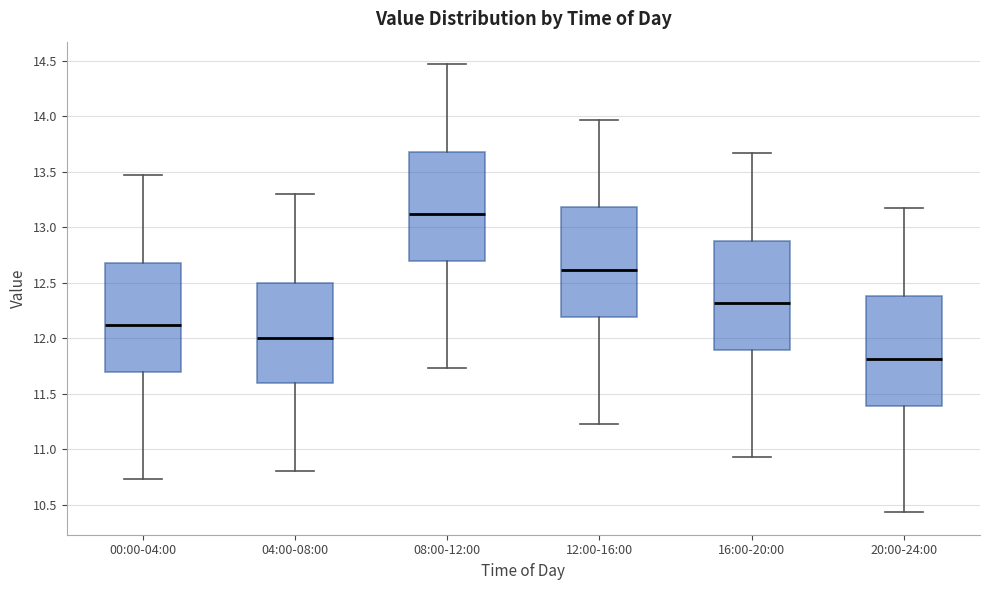

Reading left to right, transcribe this box plot: for each box, give where its median line is, the range the box spans, and where its two whiskers end, as read against the y-axis. The values are not printed on the chart, so give them approximately, as read against the axis.

00:00-04:00: median 12.10, box 11.70 to 12.70, whiskers 10.75 to 13.45
04:00-08:00: median 12.00, box 11.60 to 12.50, whiskers 10.80 to 13.30
08:00-12:00: median 13.10, box 12.70 to 13.70, whiskers 11.75 to 14.45
12:00-16:00: median 12.60, box 12.20 to 13.20, whiskers 11.25 to 13.95
16:00-20:00: median 12.30, box 11.90 to 12.90, whiskers 10.95 to 13.65
20:00-24:00: median 11.80, box 11.40 to 12.40, whiskers 10.45 to 13.15